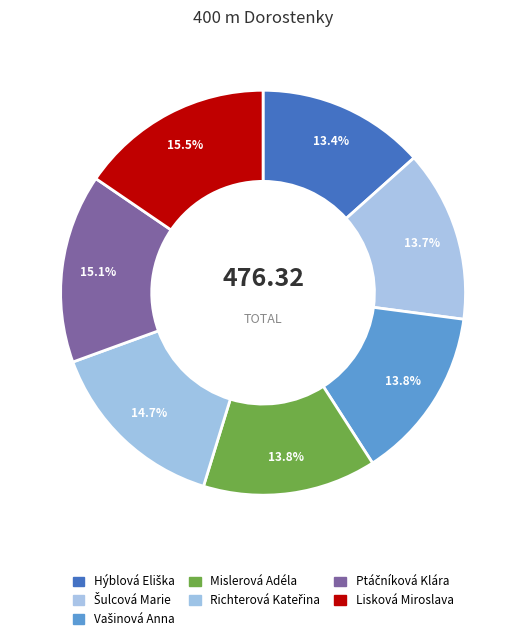

What is the smallest slice in the pie chart?

Hýblová Eliška